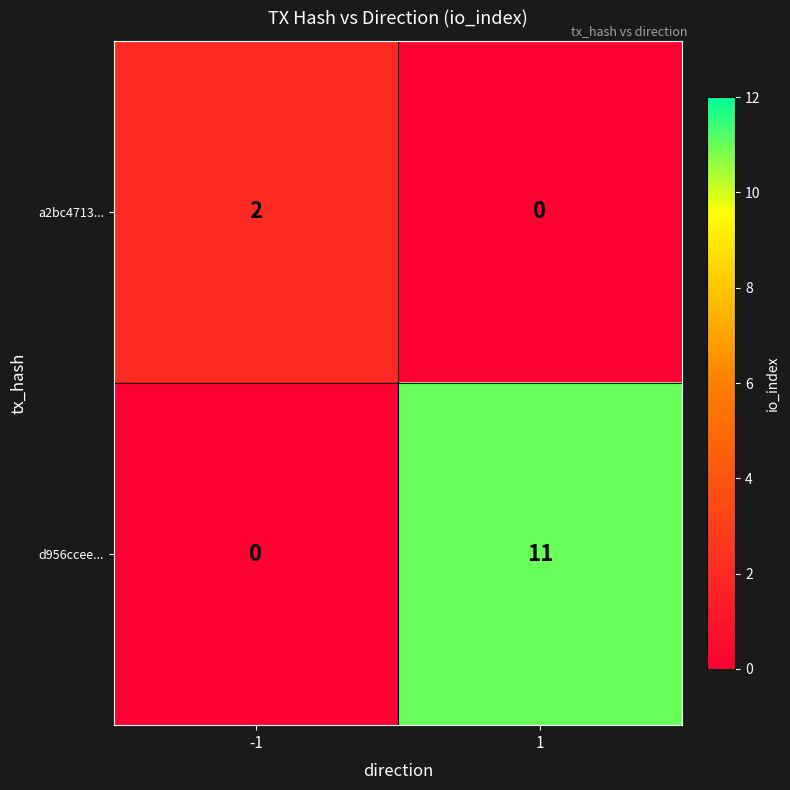

Which series has the largest range (max minus min)?

d956ccee...